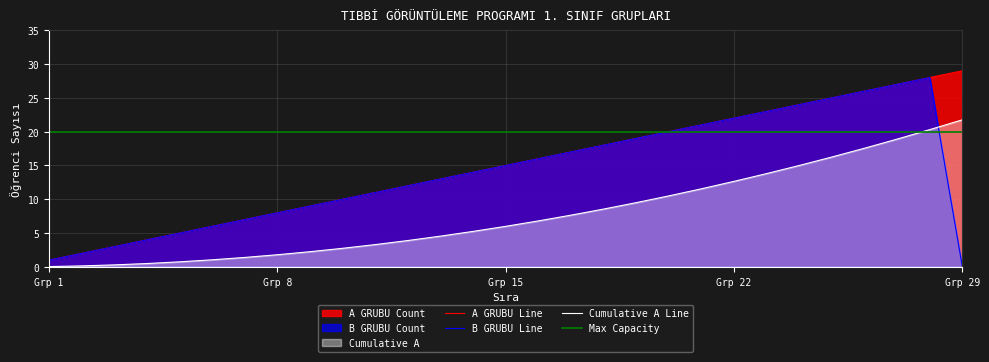

What is the highest value of the Cumulative A Line series?

21.8